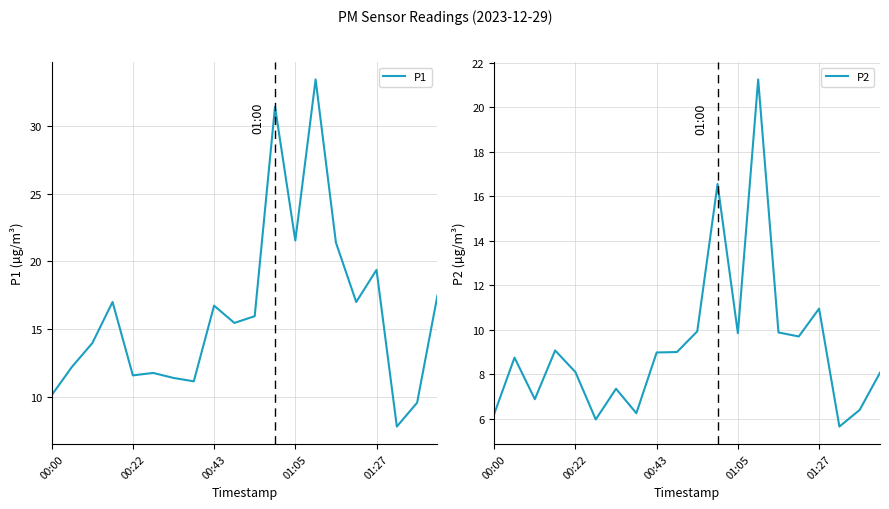

At which label is P1 closest to 20?

01:27